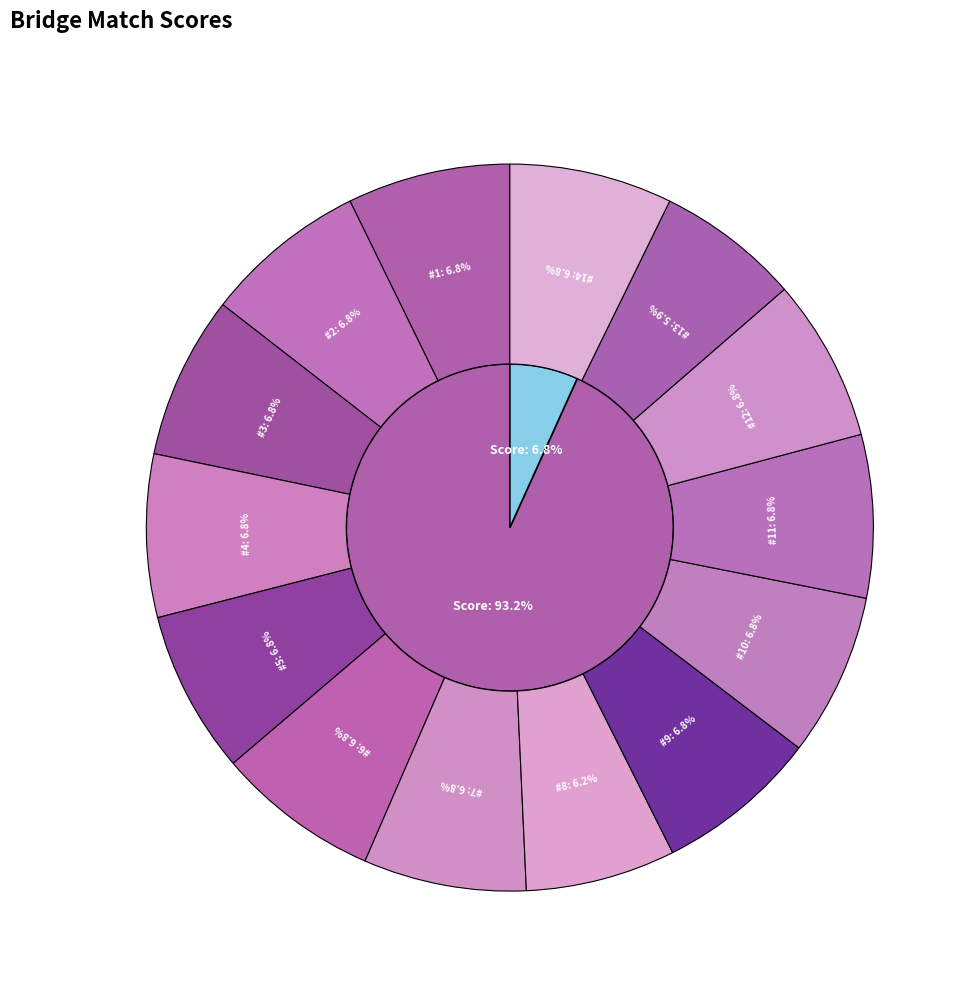

Rank the series by their maximum value, from highest to lowest.

Score 1, Score 2